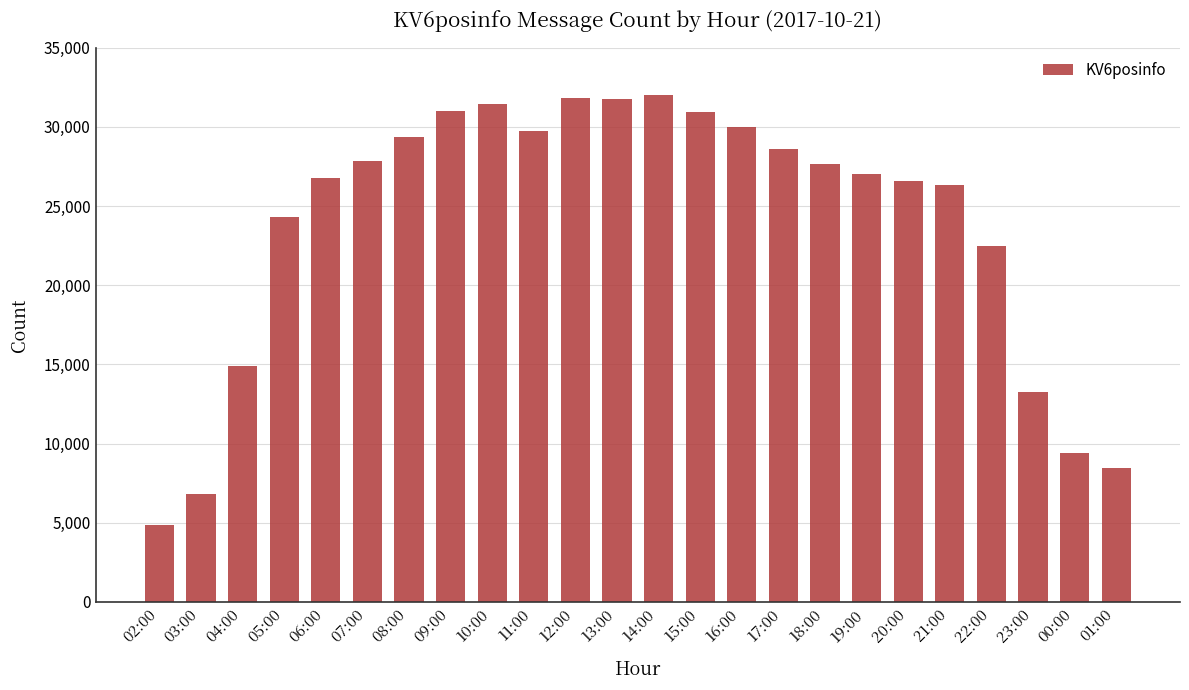

What is the smallest value displayed?

4866